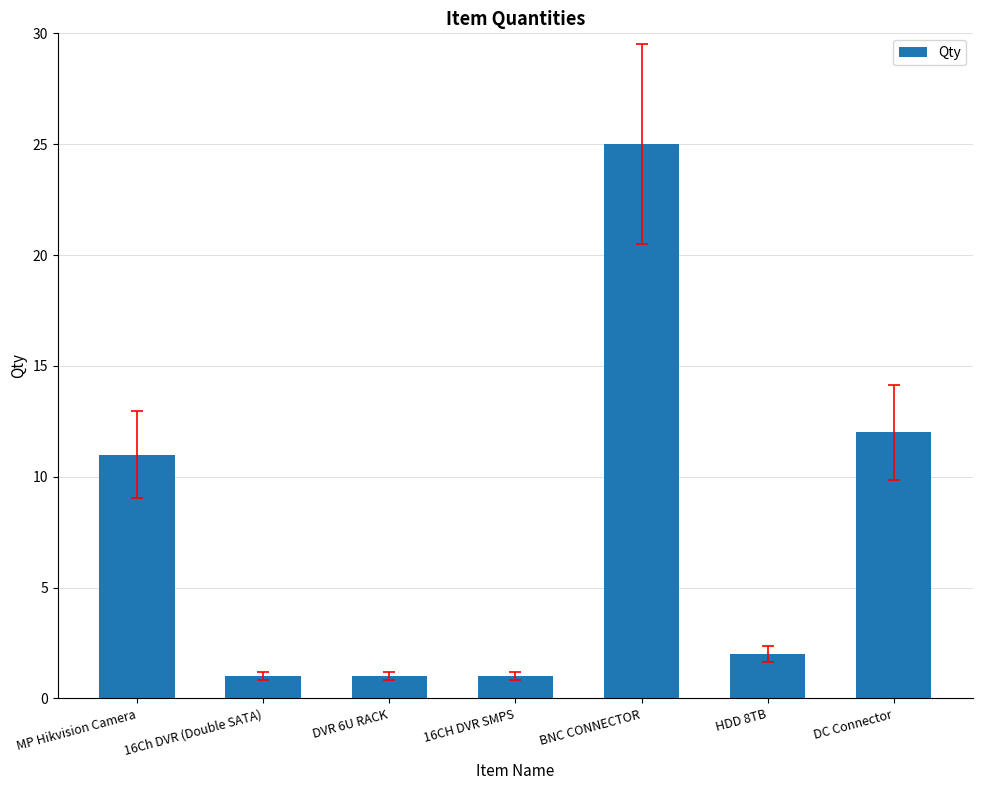

What is the smallest value displayed?

1